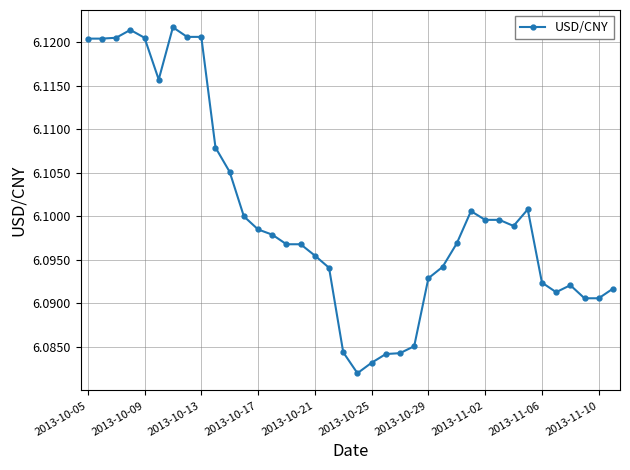

True or false: the data has more than 2 interior local peaks.

True